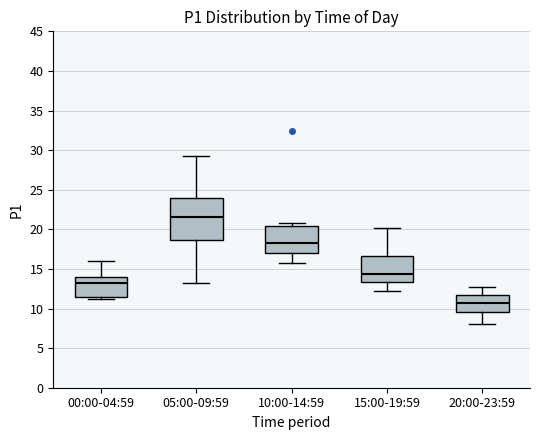

Where is the upper edge of the box for 00:00-04:59 on the y-axis? The values are not printed on the chart, so give them approximately, as read against the axis.

14.0